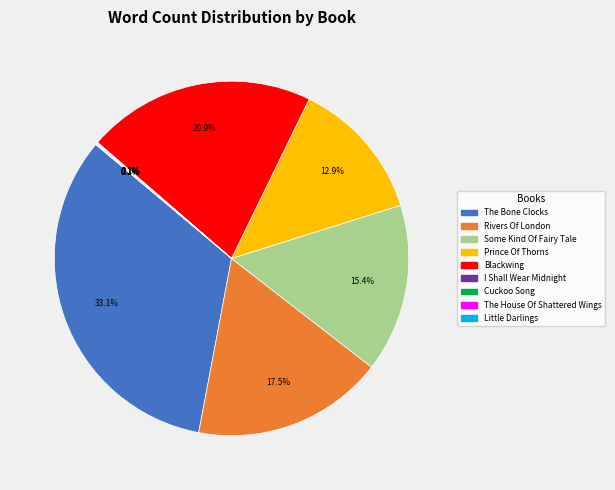

Is there any slice that represents more than half of the pie?

No